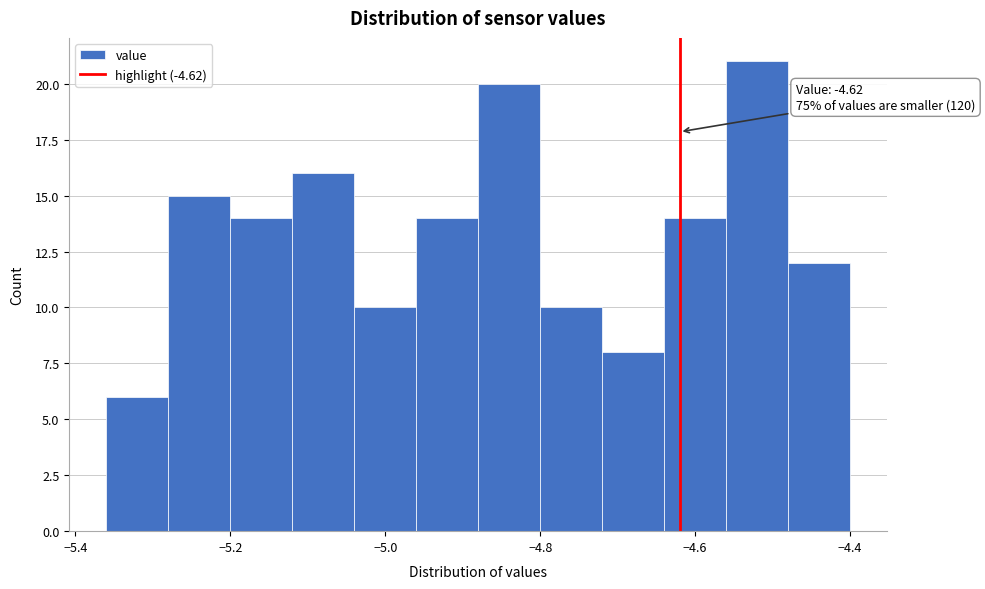

Over which range of the x-axis is the bar tallest?

-4.56 to -4.48